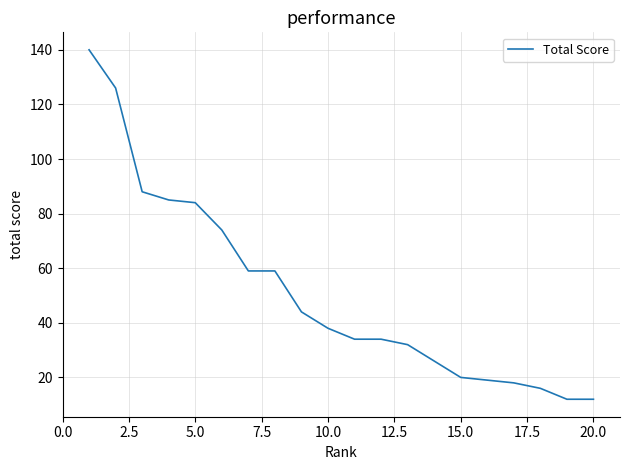

Reading left to right, what are all the values shown in this chart?

140	126	88	85	84	74	59	59	44	38	34	34	32	26	20	19	18	16	12	12